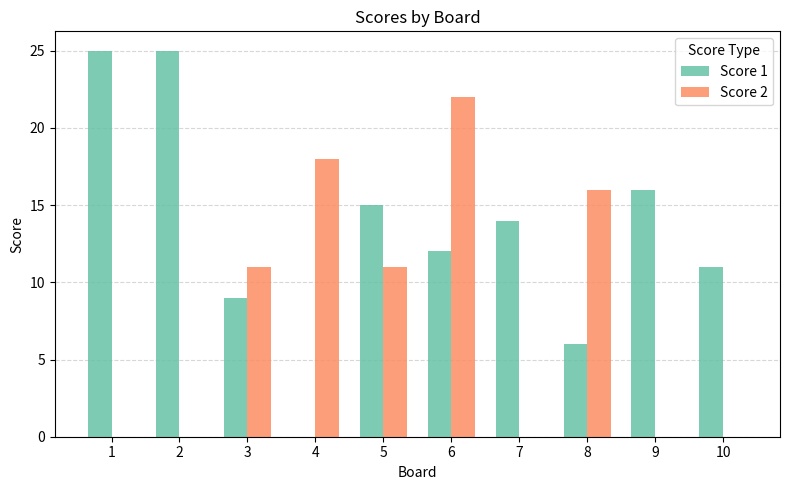

At which label does Score 2 reach its peak?

6